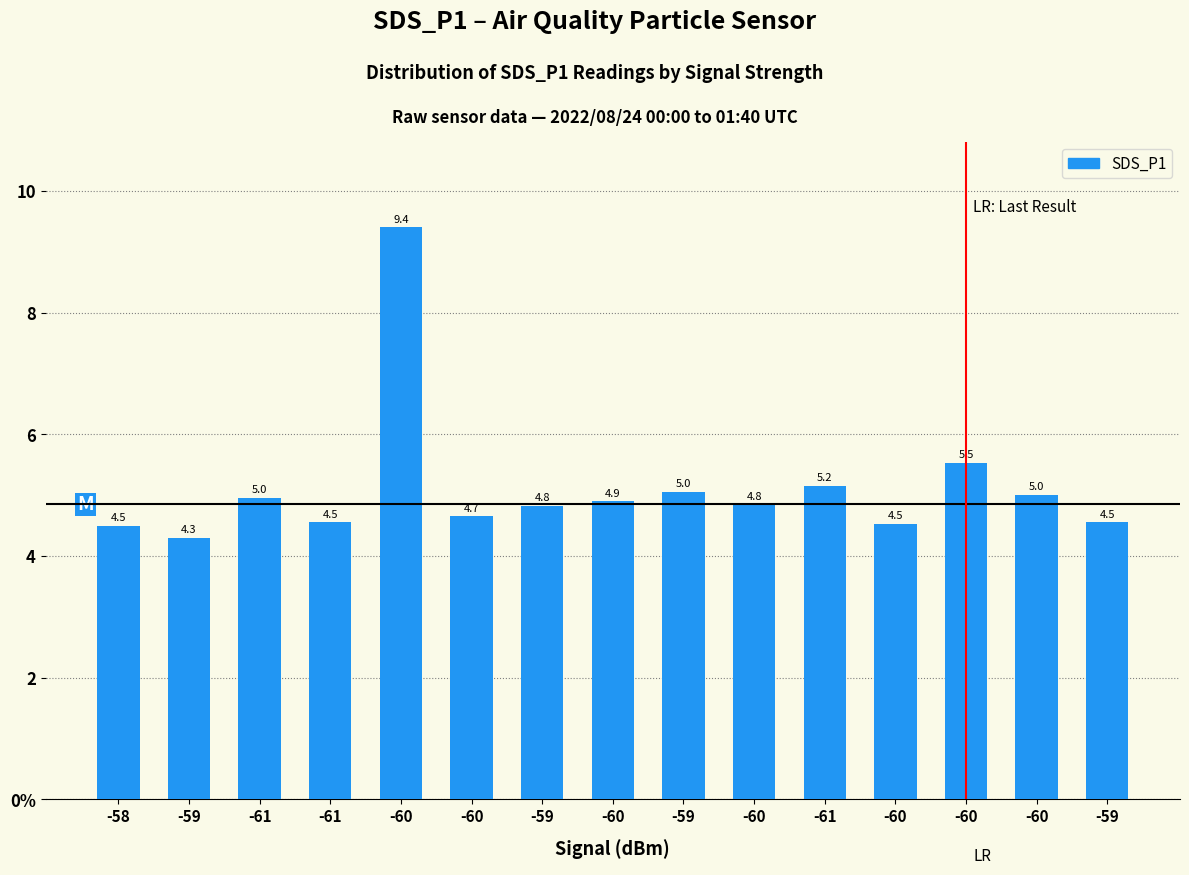

Approximately how many times larger is the value at -60 compared to -59?

1.1